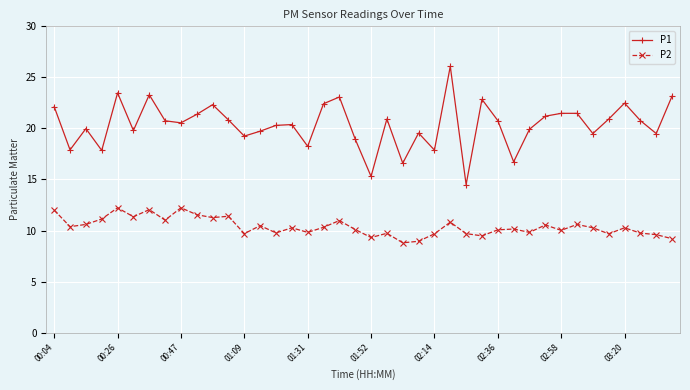

What is the value of the P2 point at the 29th from the left?

10.1